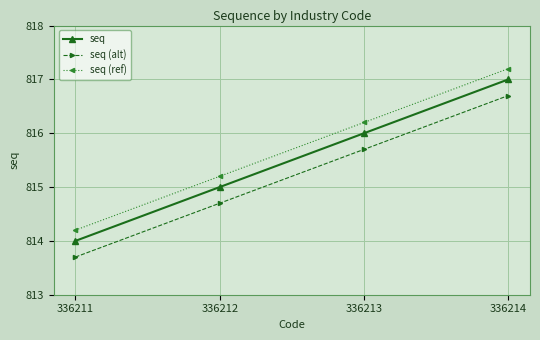

What is the difference between the highest and lowest values at 336211?

0.5